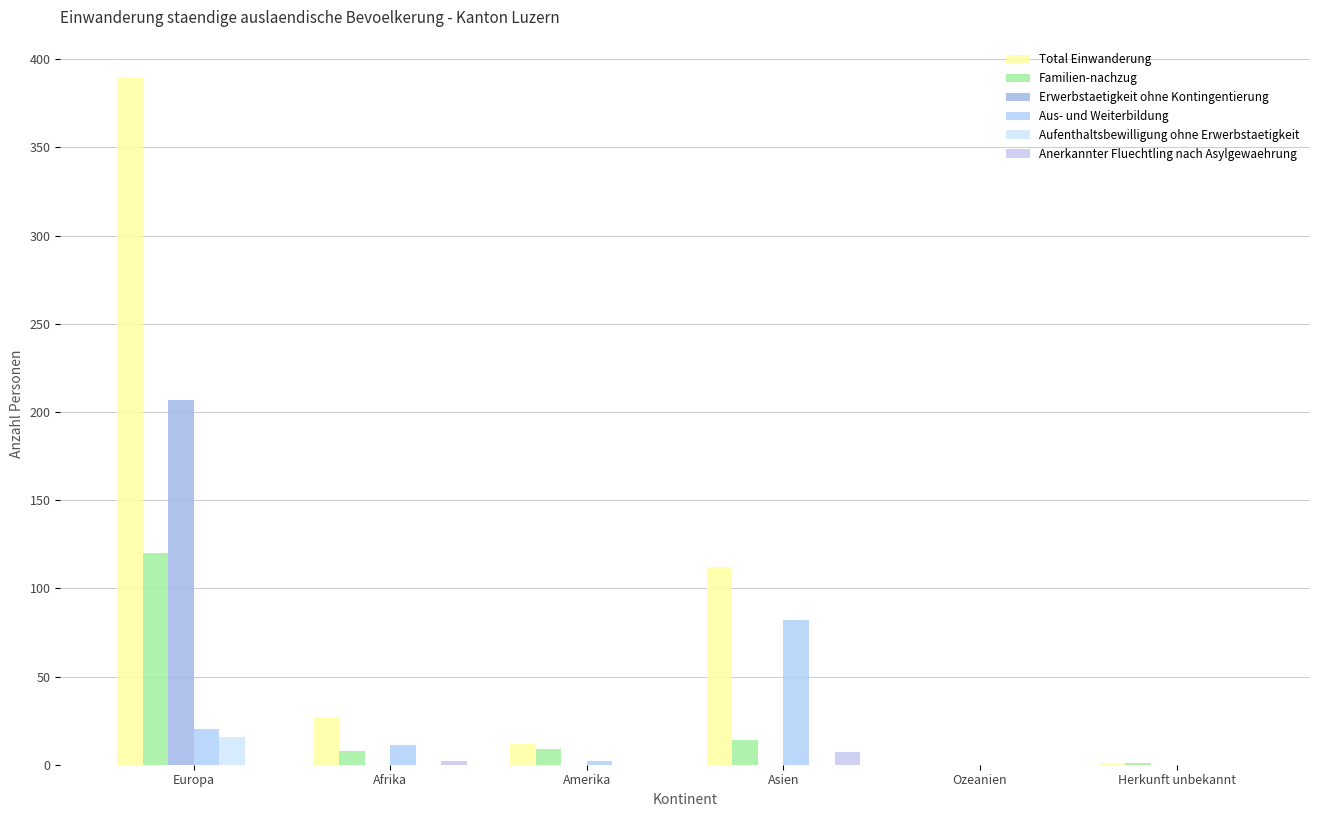

At how many categories does at least one series exceed 349?

1